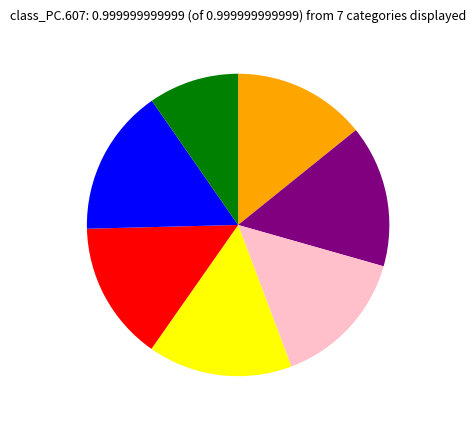

Is there any slice that represents more than half of the pie?

No